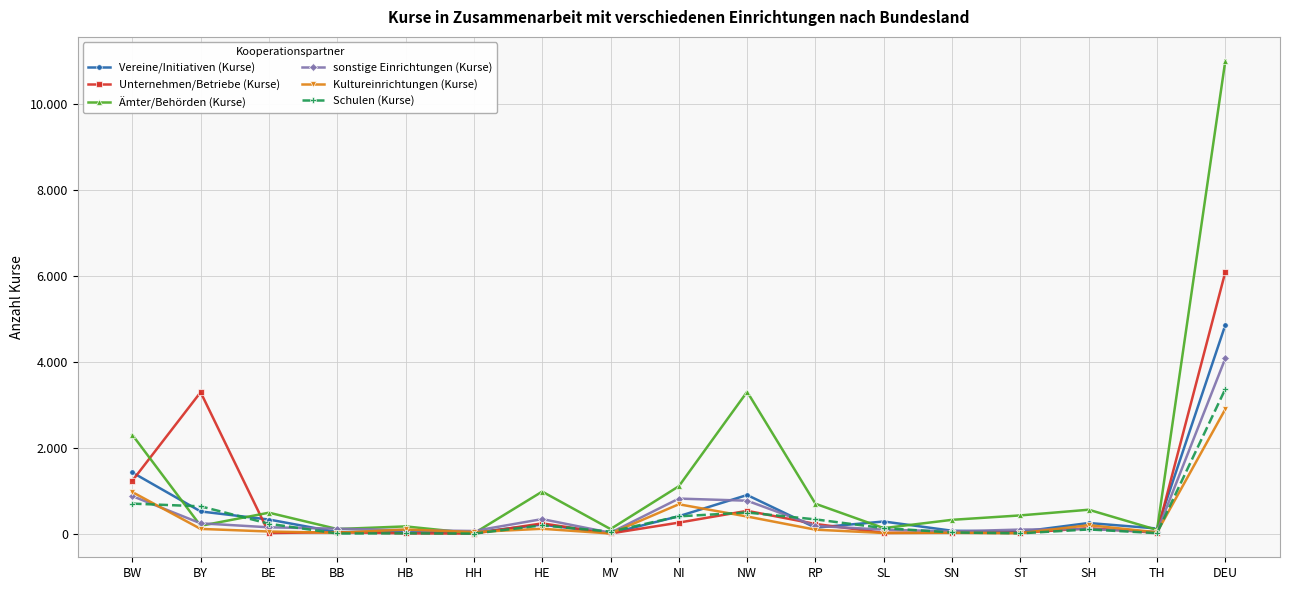

What is the sum of all Unternehmen/Betriebe (Kurse) values?

12188